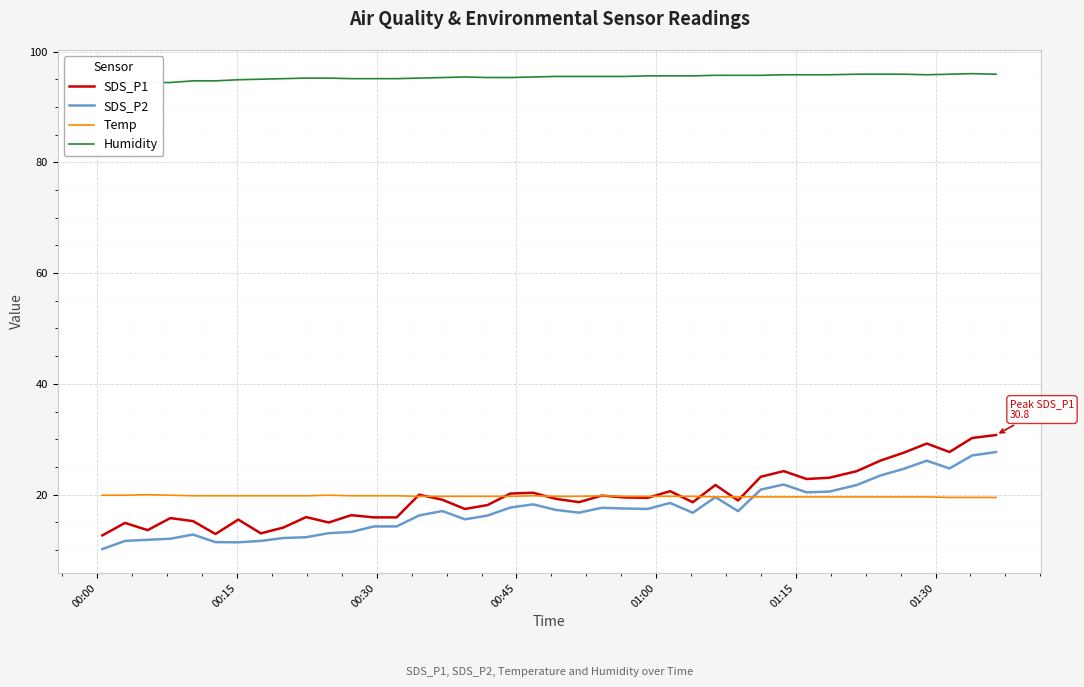

What is the minimum value for SDS_P2?

10.2